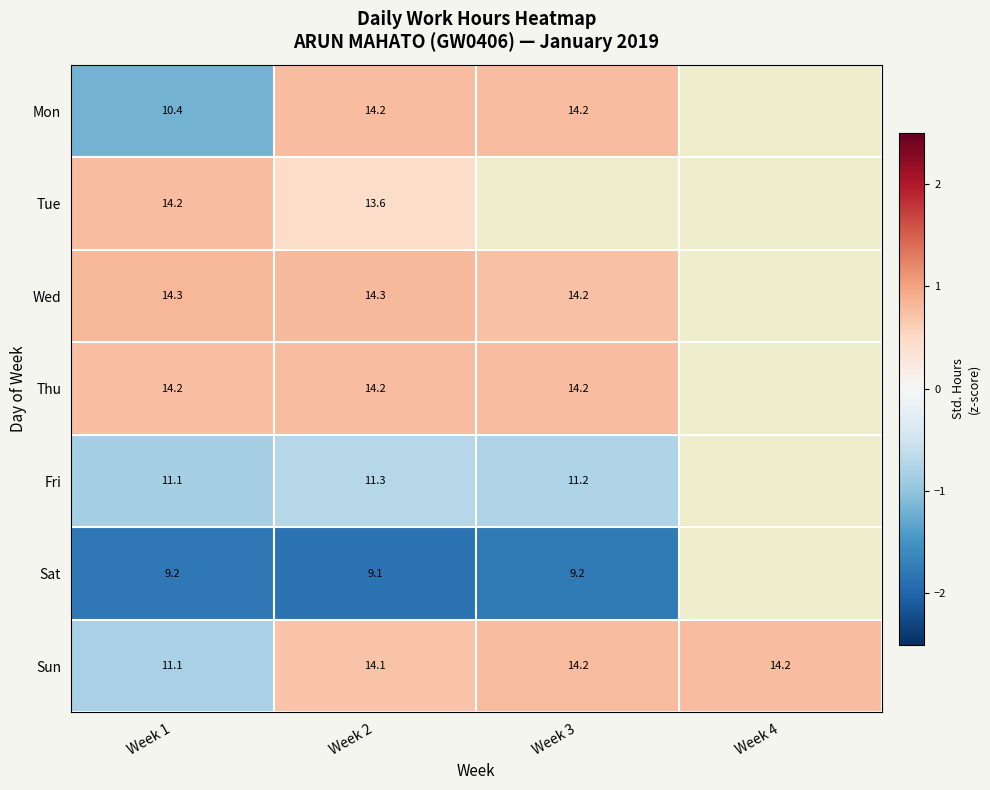

Which category has the highest value across all series?

Week 1